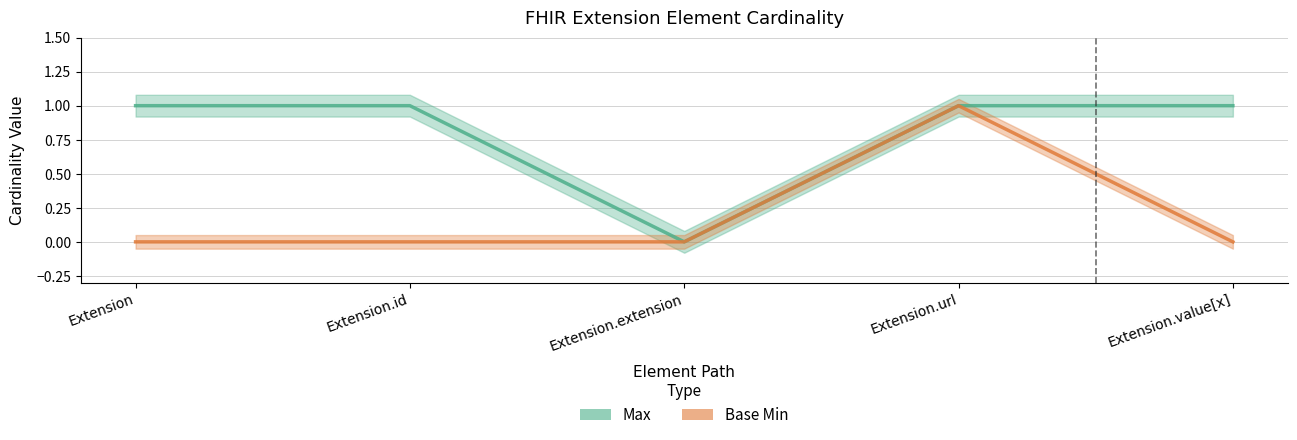

At which label is Base Min closest to 0?

Extension